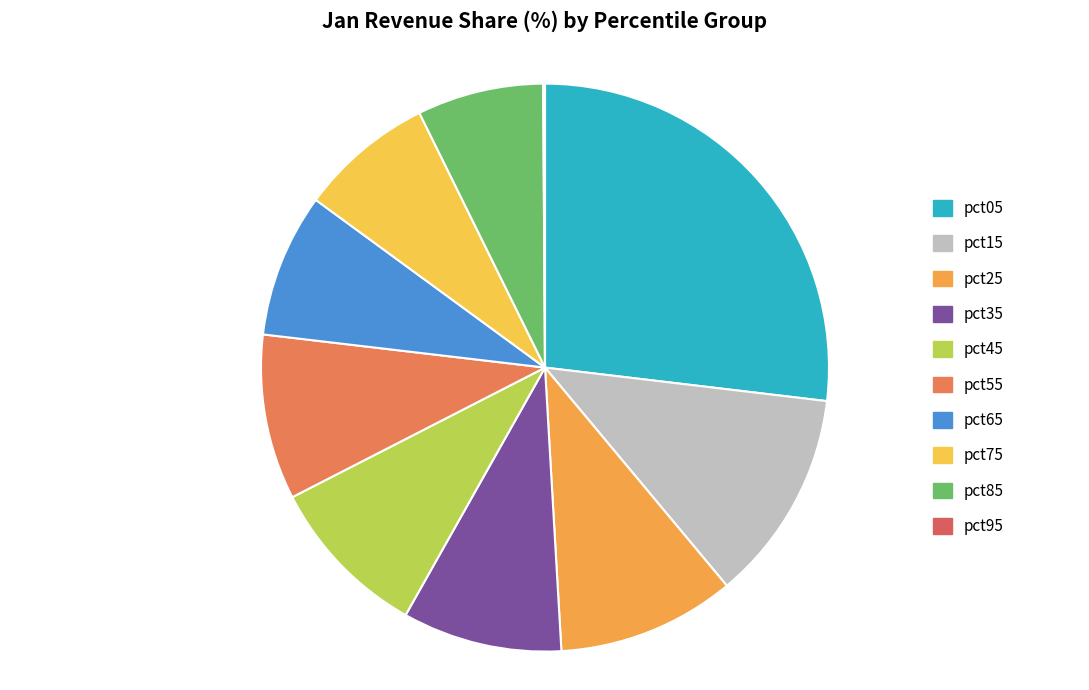

Is pct25 the majority of the pie?

No